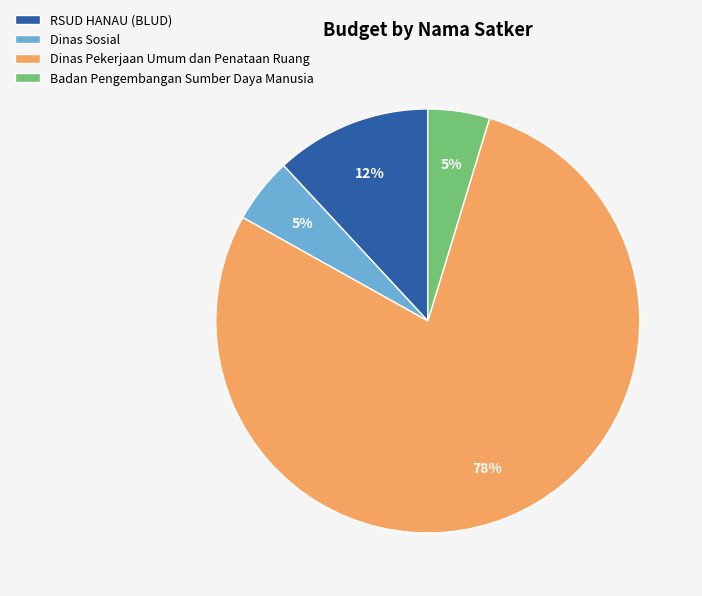

Which has a higher value, RSUD HANAU (BLUD) or Dinas Pekerjaan Umum dan Penataan Ruang?

Dinas Pekerjaan Umum dan Penataan Ruang